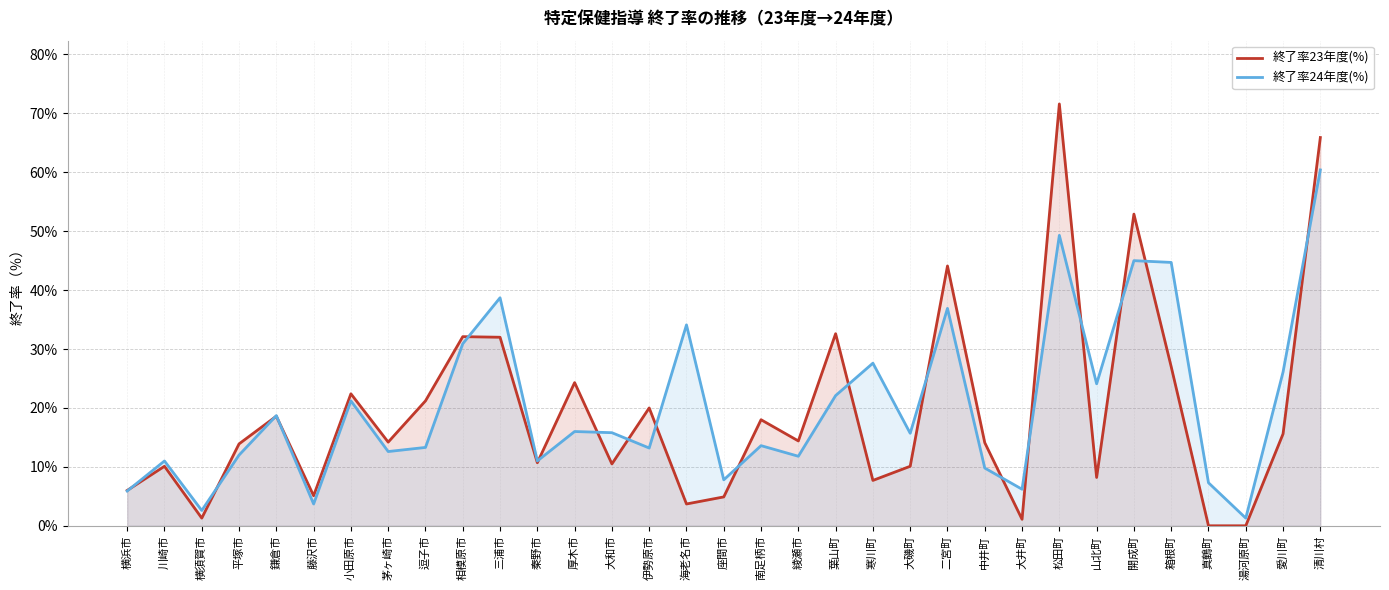

Read the 終了率23年度(%) value at 鎌倉市.

18.6